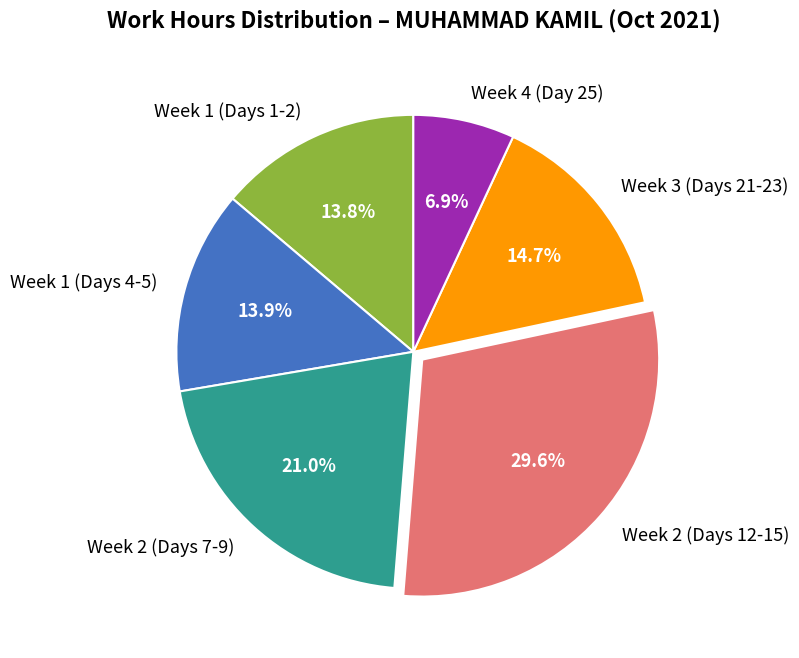

Combined, do Week 1 (Days 4-5) and Week 4 (Day 25) account for over 50%?

No